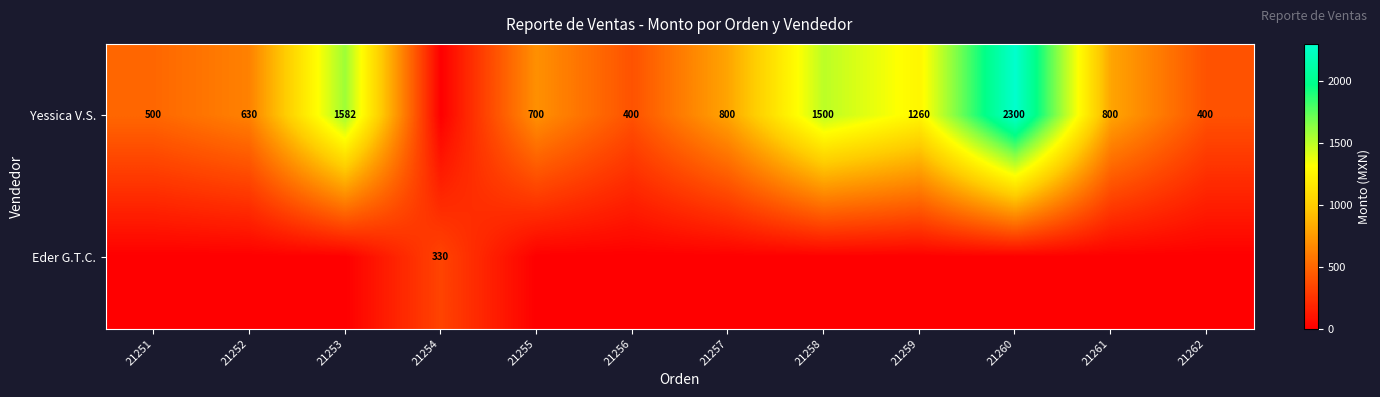

At how many categories does at least one series exceed 1605?

1